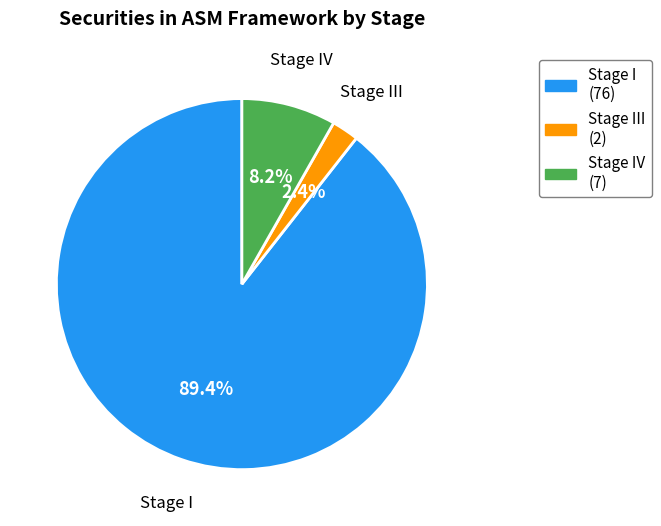

To the nearest percent, what percentage of the pie is Stage IV?

8%